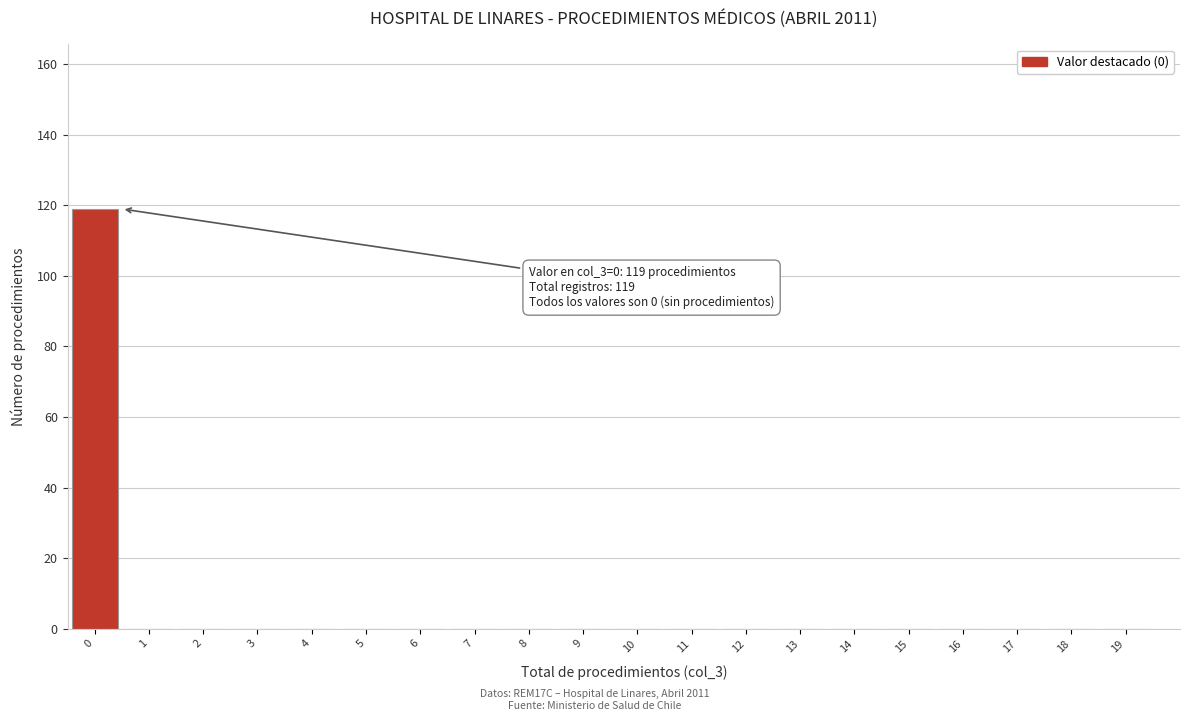

Which range on the x-axis has the tallest bar?

-0.5 to 0.5